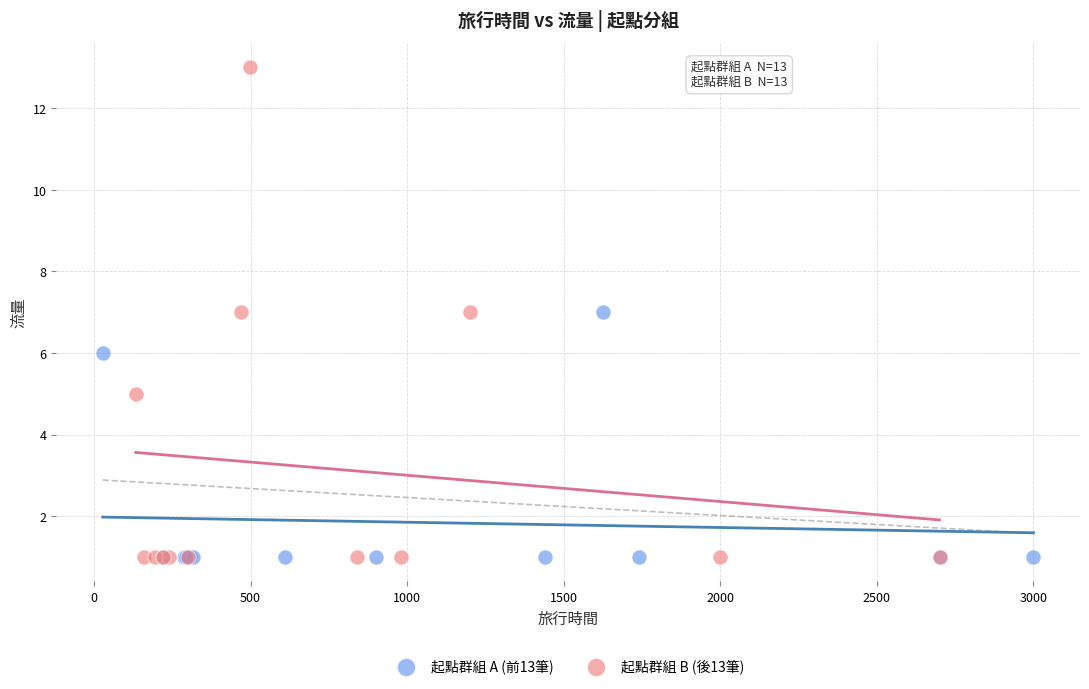

Which series contains the highest Y value?

起點群組 B (後13筆)